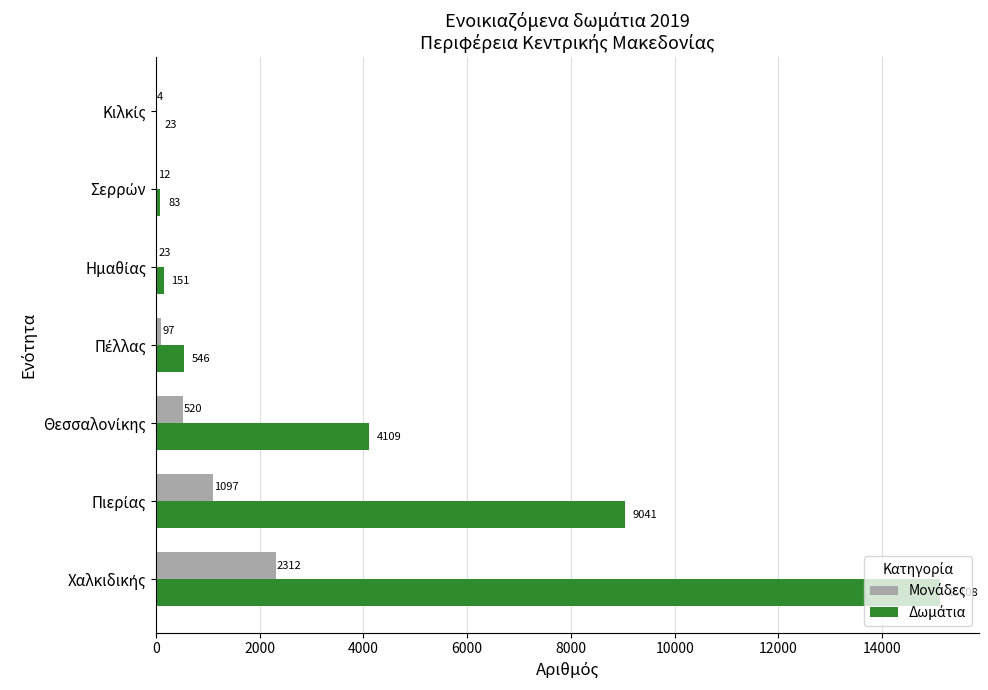

What is the maximum value shown in the chart?

15108